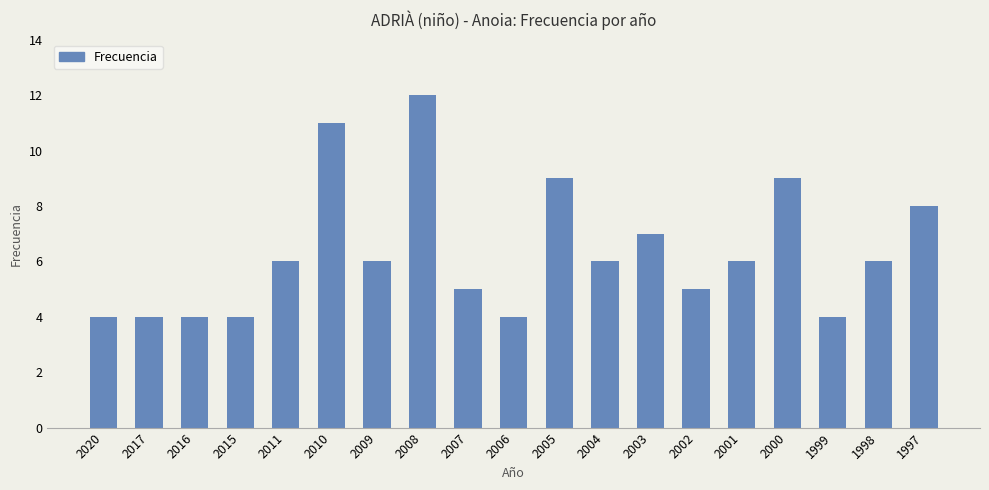

What is the maximum value shown in the chart?

12